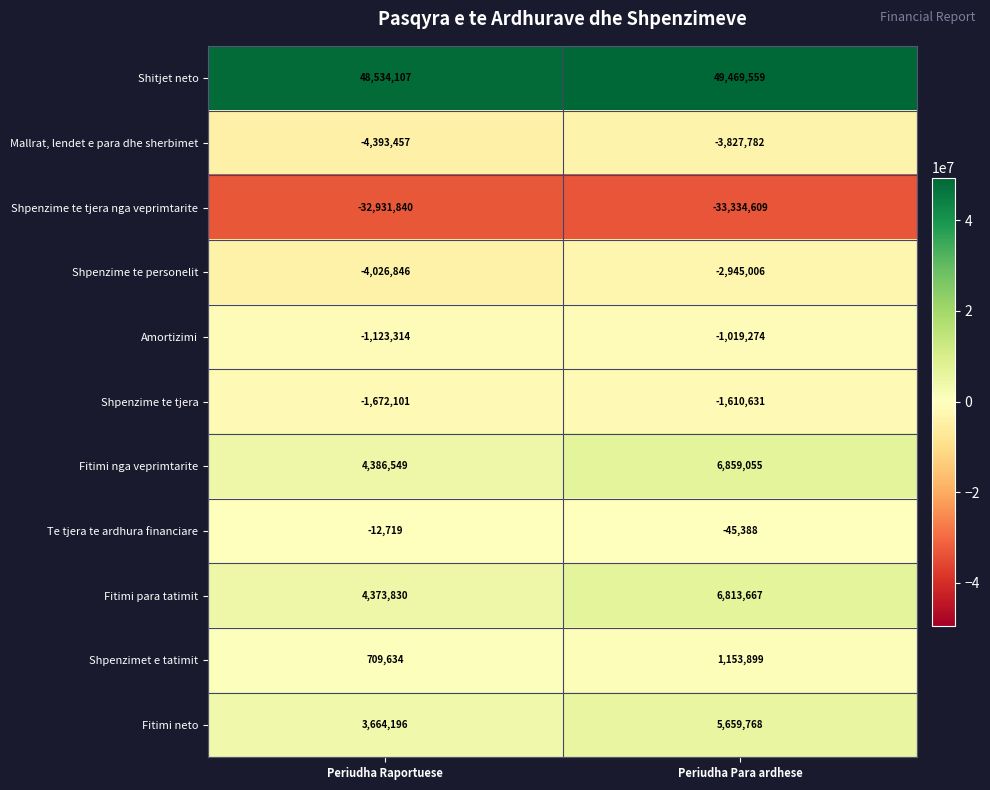

What value does the Fitimi neto series have at Periudha Para ardhese, to the nearest 50?

5659750